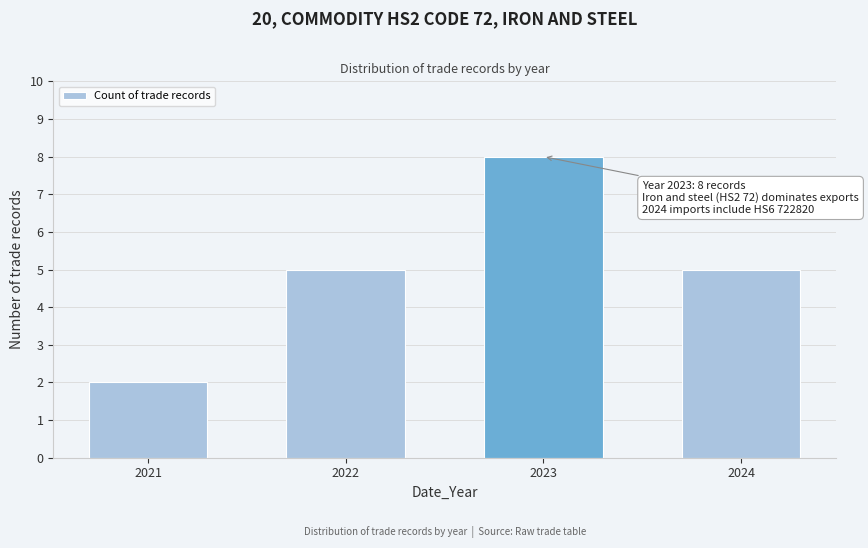

Reading right to left, transcribe all the data shown in this chart.

2024=5	2023=8	2022=5	2021=2